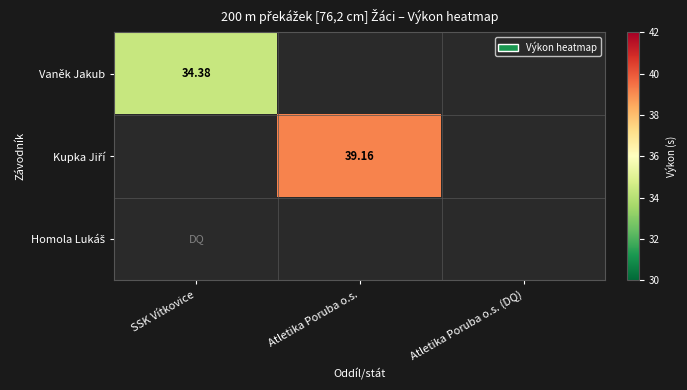

List the labels in order of Homola Lukáš value, largest first.

SSK Vítkovice, Atletika Poruba o.s., Atletika Poruba o.s. (DQ)